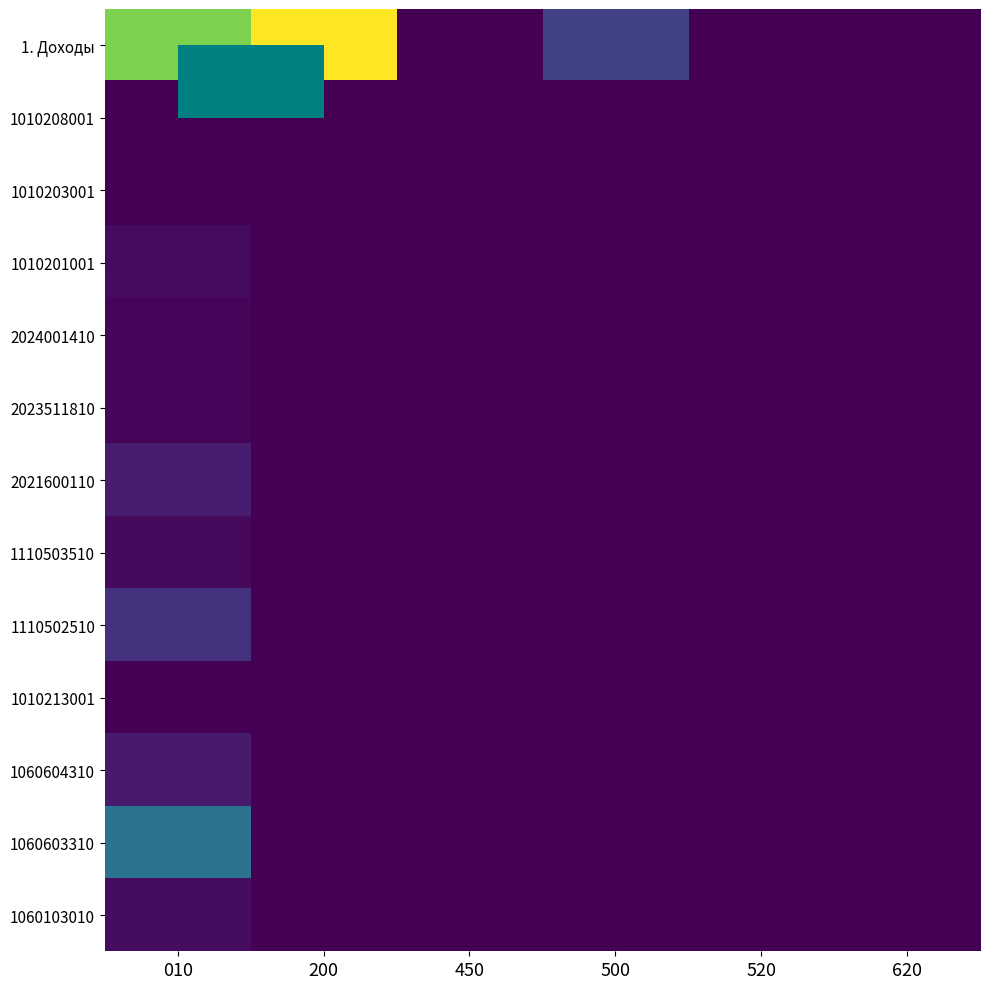

At which category does the chart reach its minimum across all series?

450